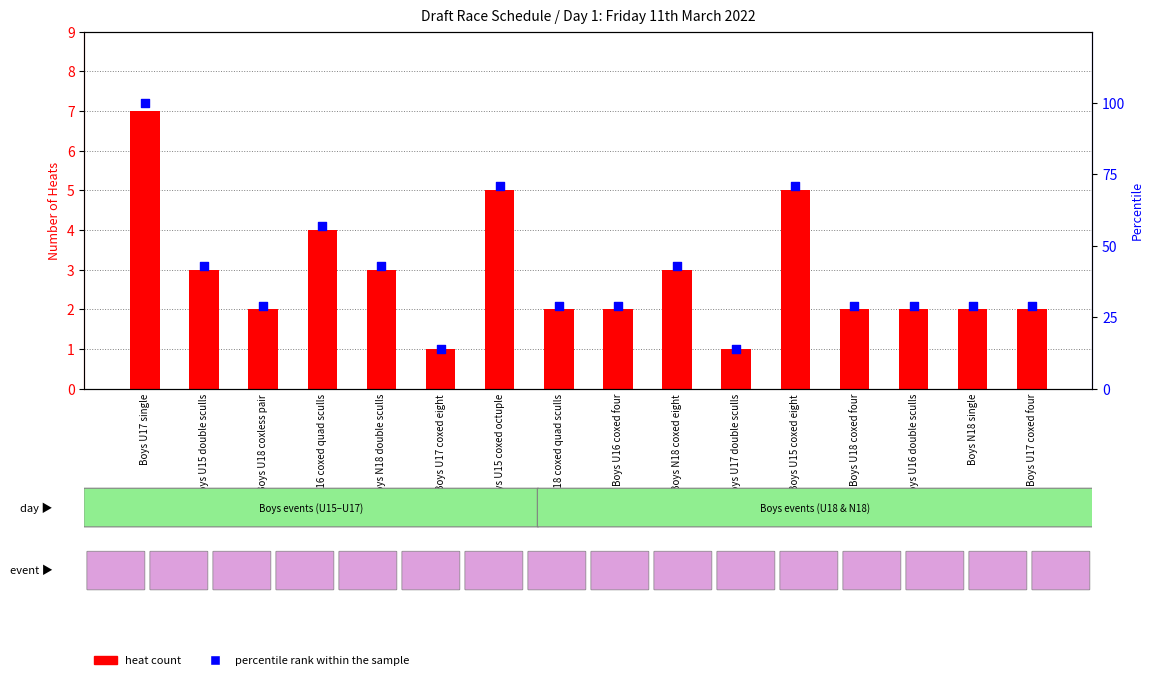

Which series has the largest total across all categories?

percentile rank within sample